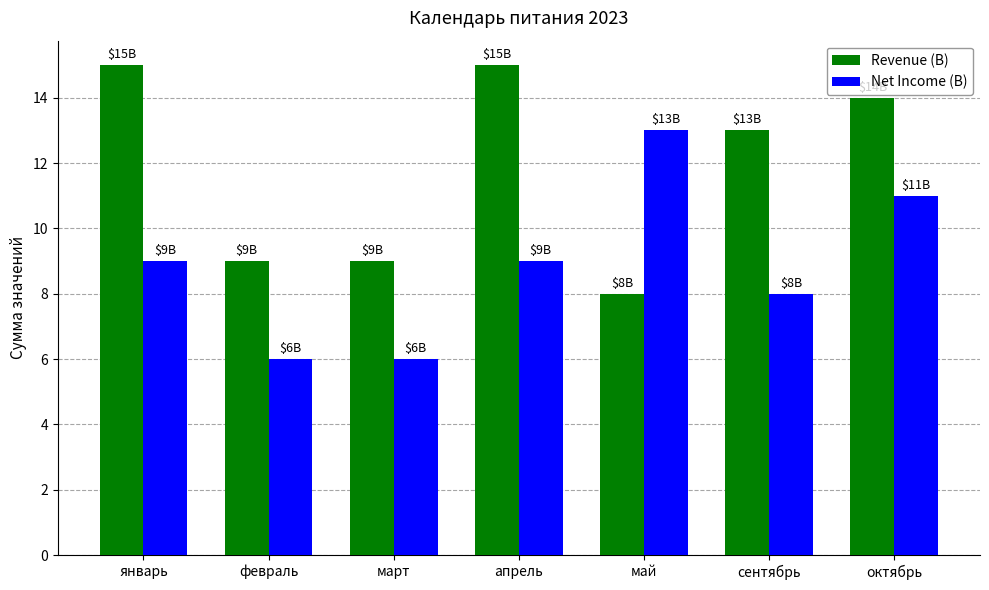

What is the sum of the Revenue (B) values at май and январь?

23